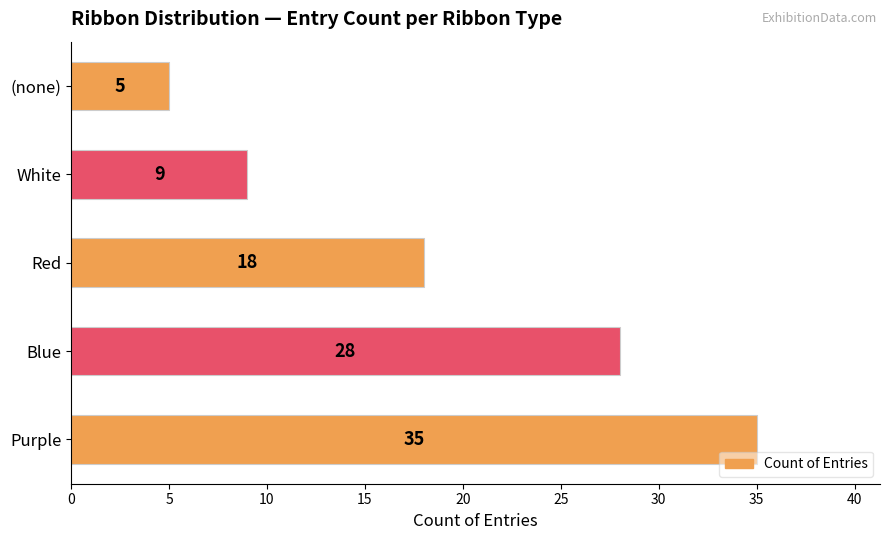

Are the bars horizontal?

Yes